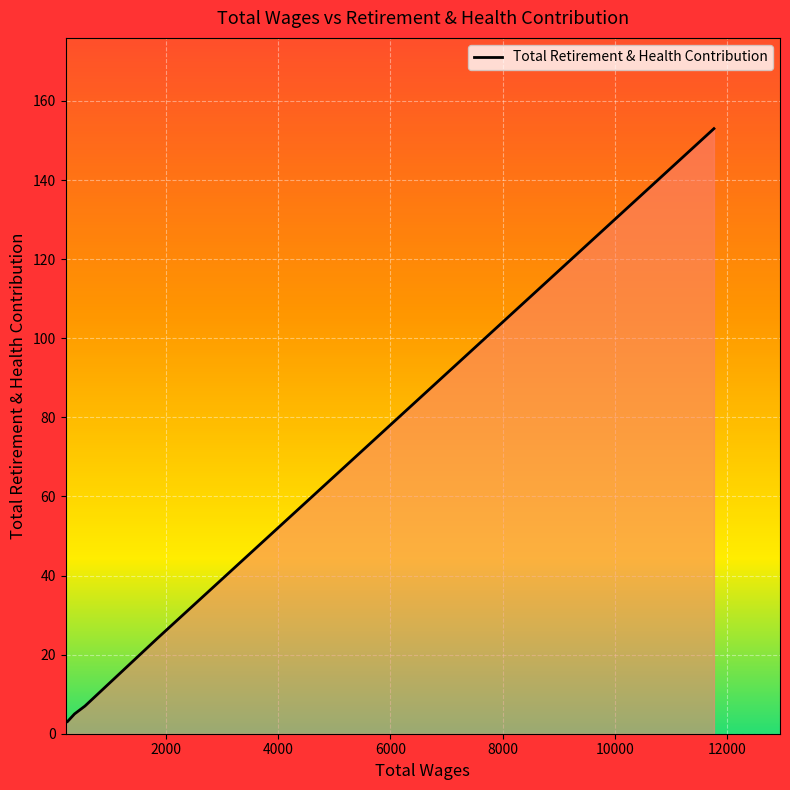

True or false: the data has more than 2 interior local peaks.

False